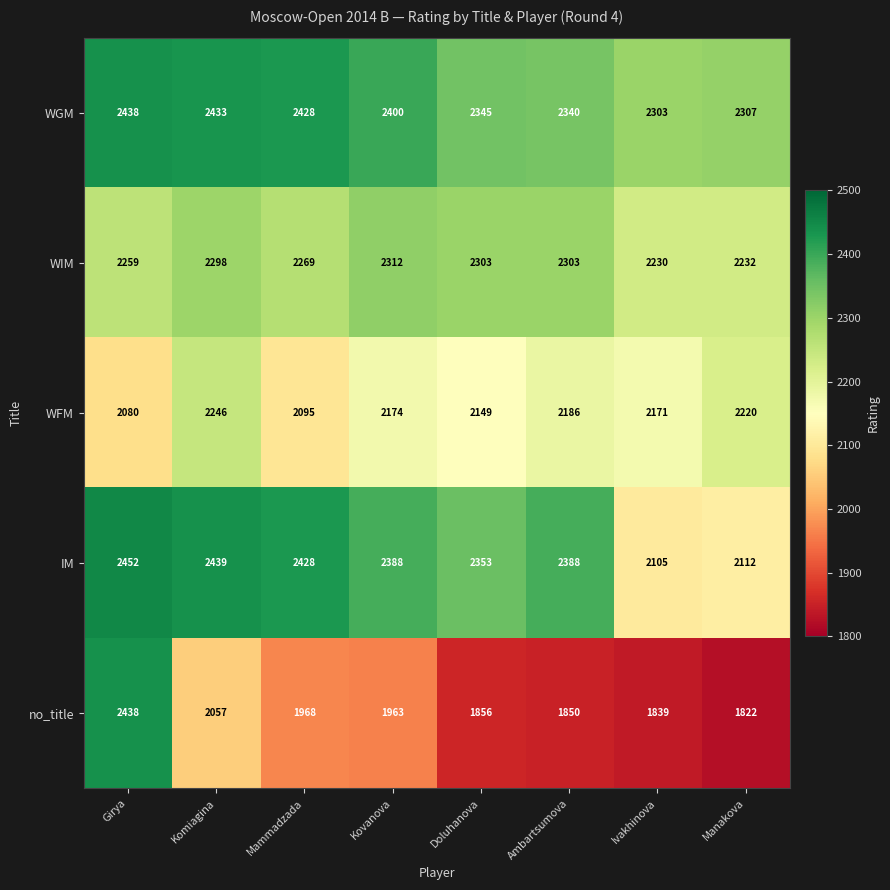

The value of IM at Manakova is 527. True or false?

False